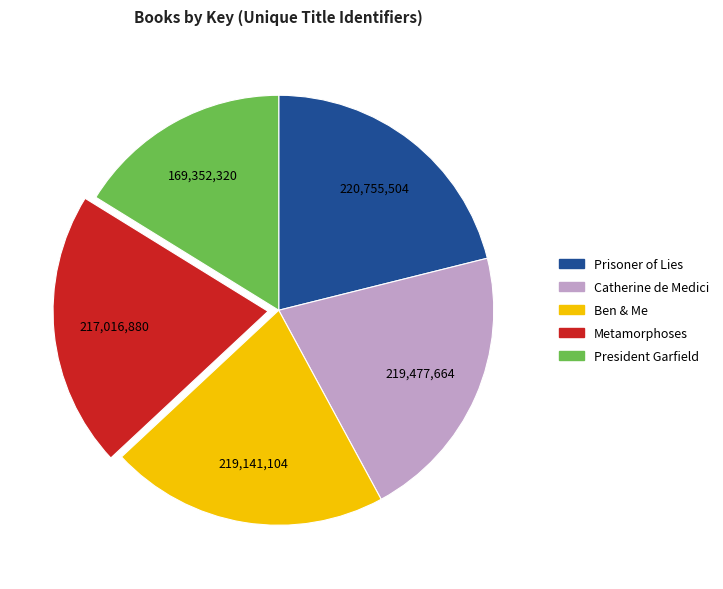

Does any single category account for the majority?

No